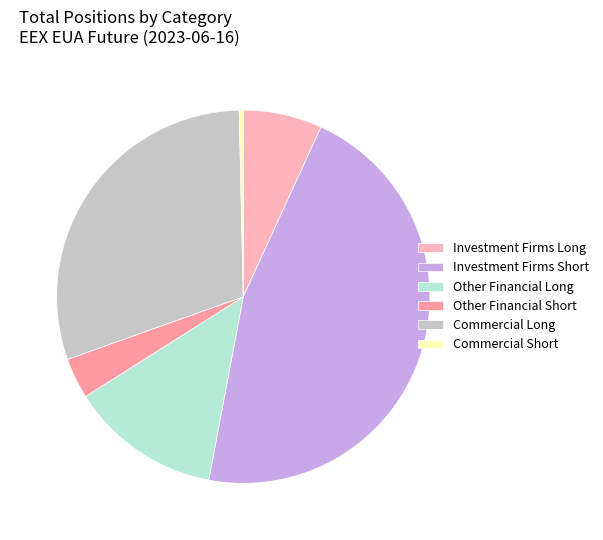

How many segments does this pie chart have?

6